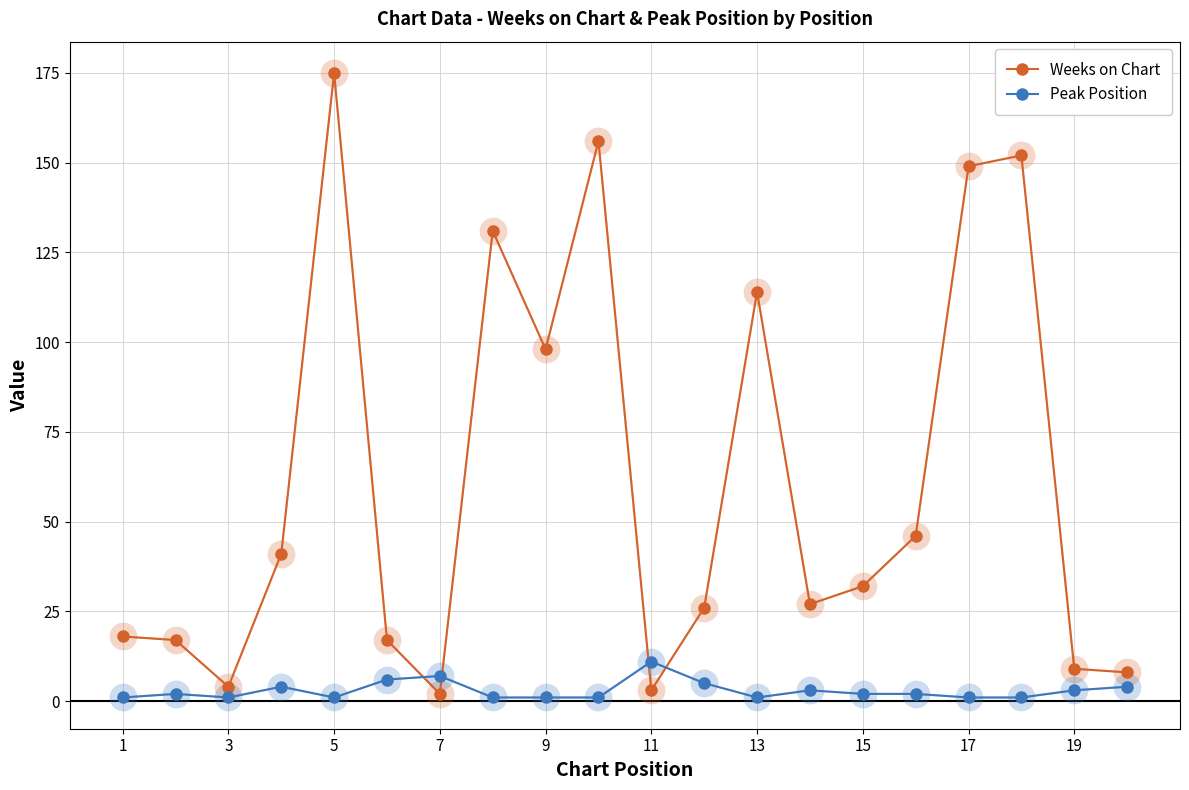

Which series ends up on top after the final intersection of Peak Position and Weeks on Chart?

Weeks on Chart